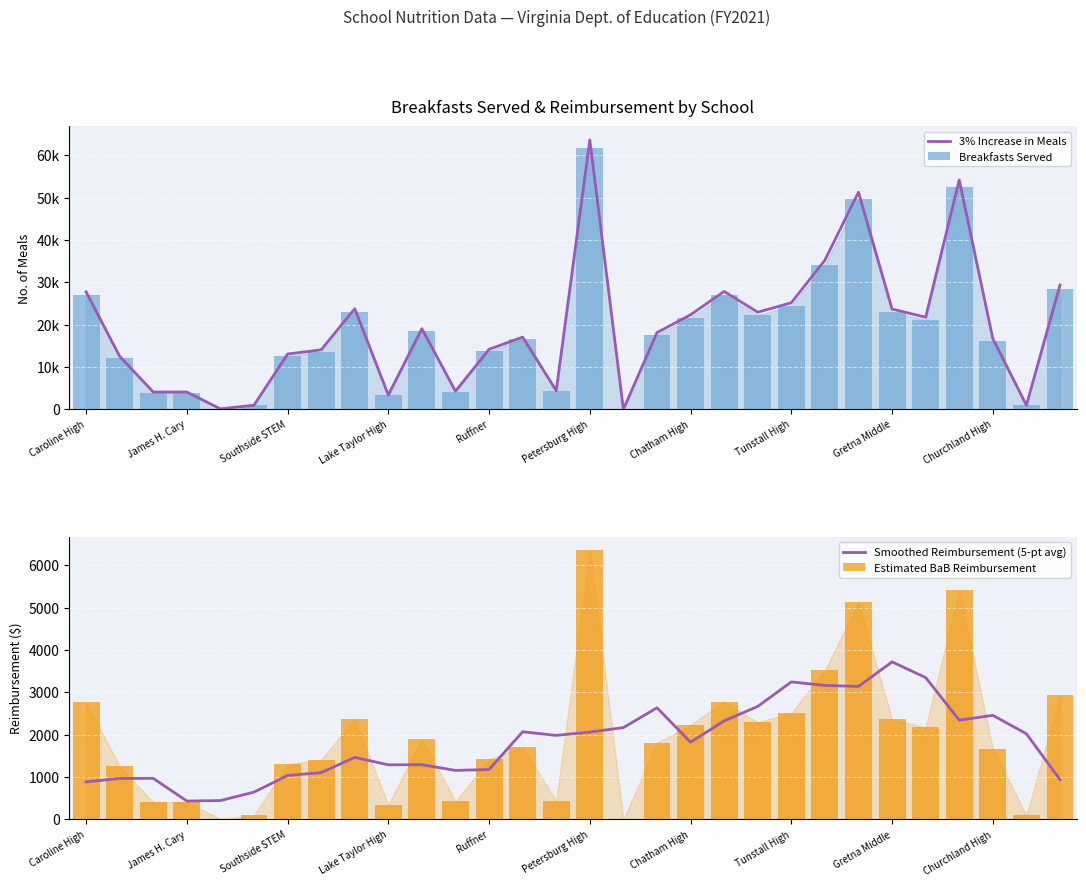

At which label is Estimated BaB Reimbursement closest to 3179?

29